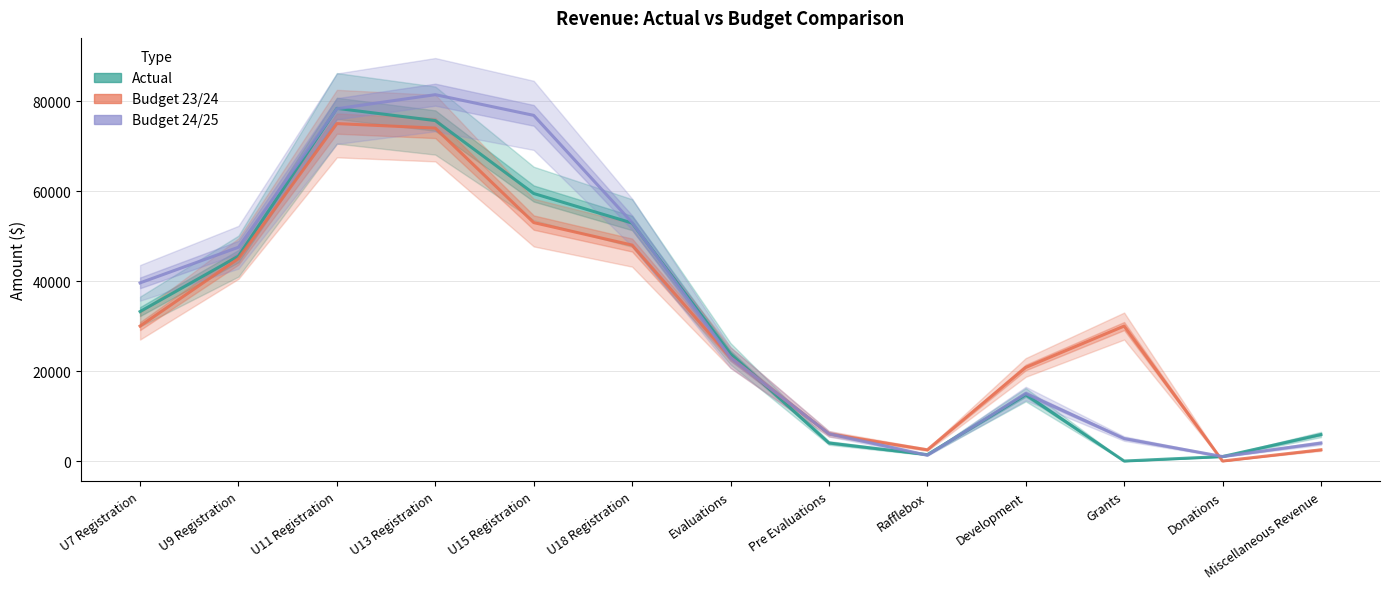

What is the average value of the Budget 24/25 series?

33235.4